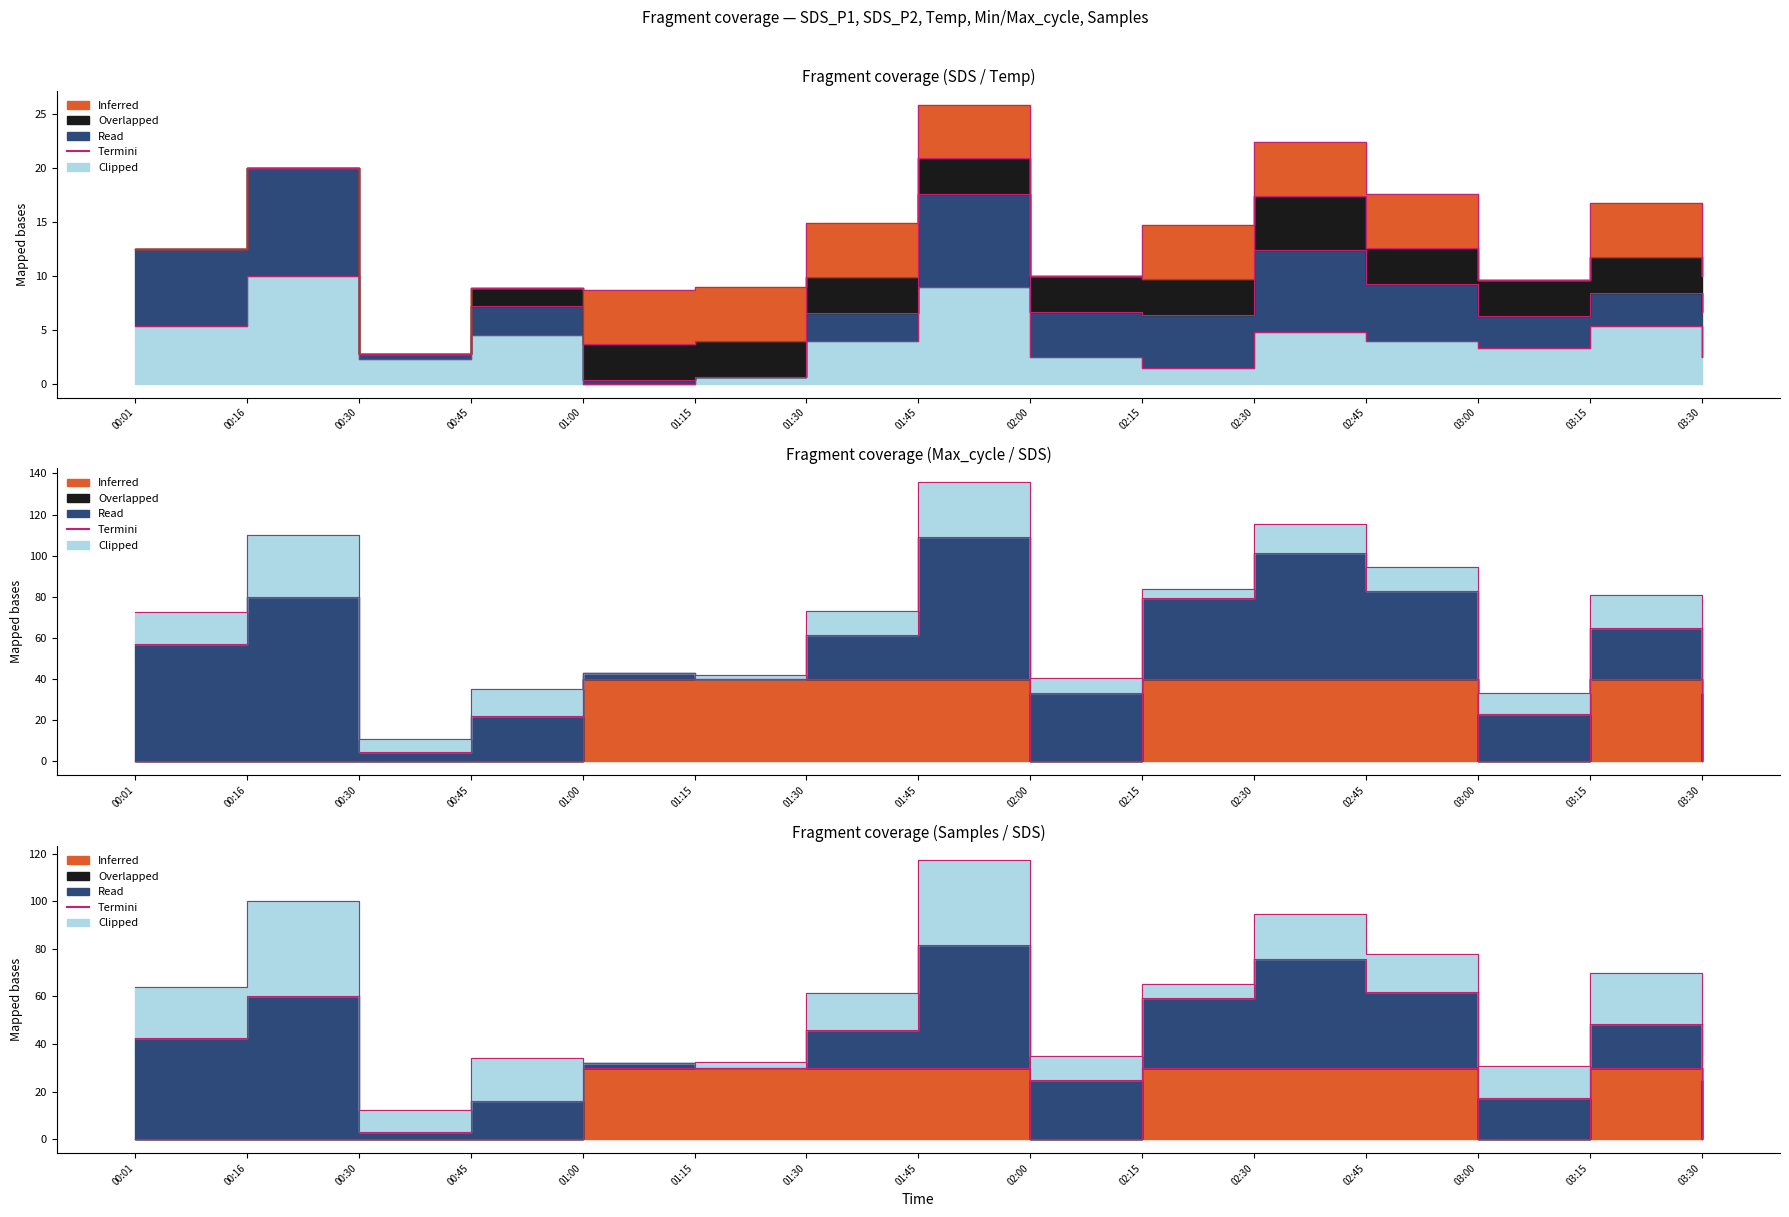

What is the sum of the values at 01:45 and 02:15?

182.5